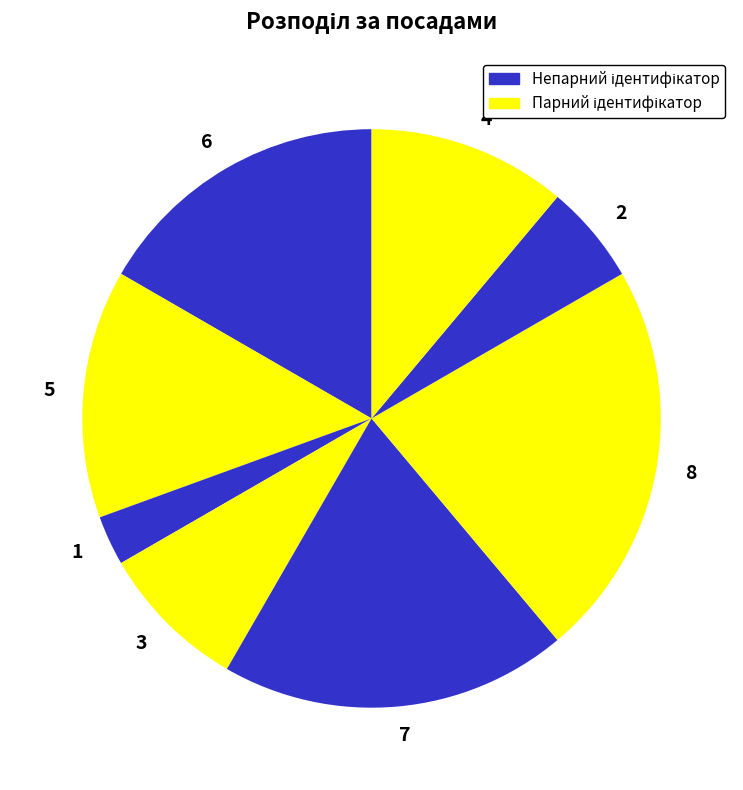

How many slices are in this pie chart?

8